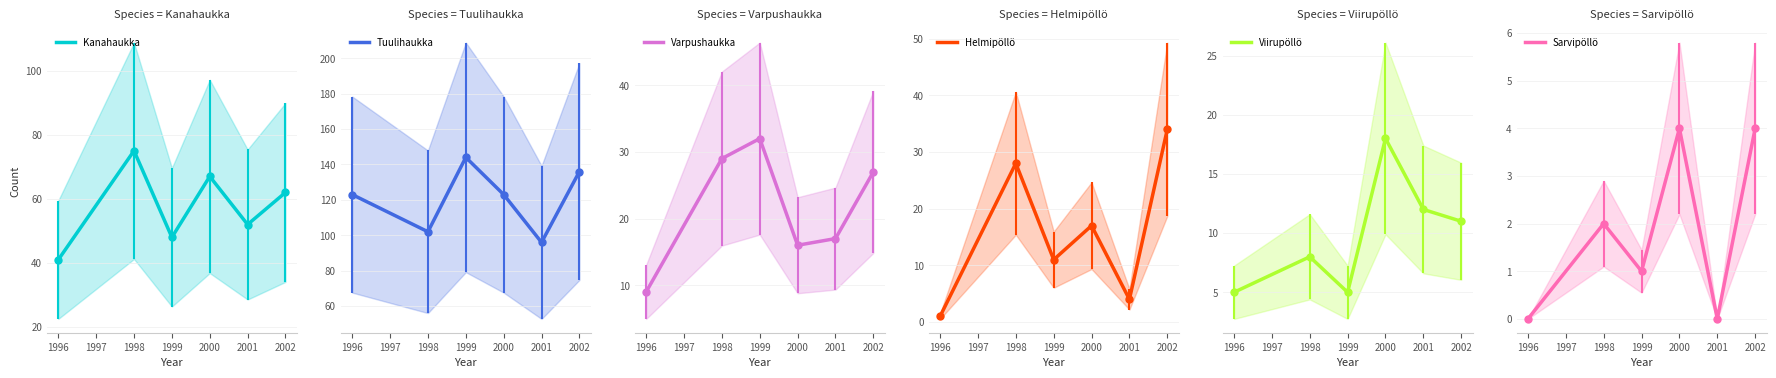

The Kanahaukka series shows 67 at 2000. True or false?

True